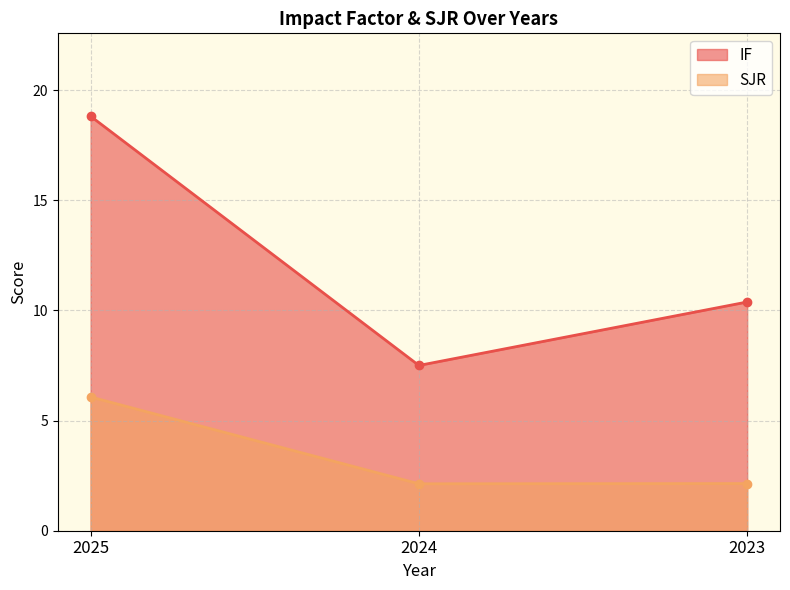

Does the chart have visible grid lines?

Yes